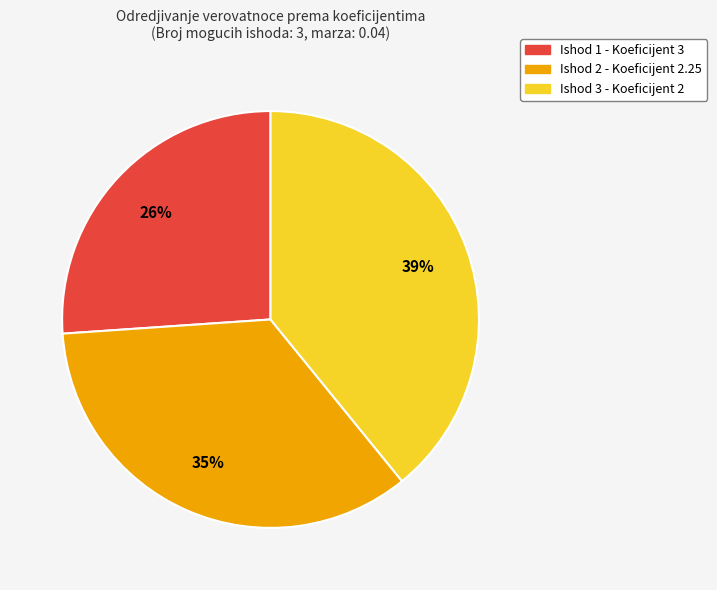

To the nearest percent, what is the difference between the largest and smallest slice percentages?

13%